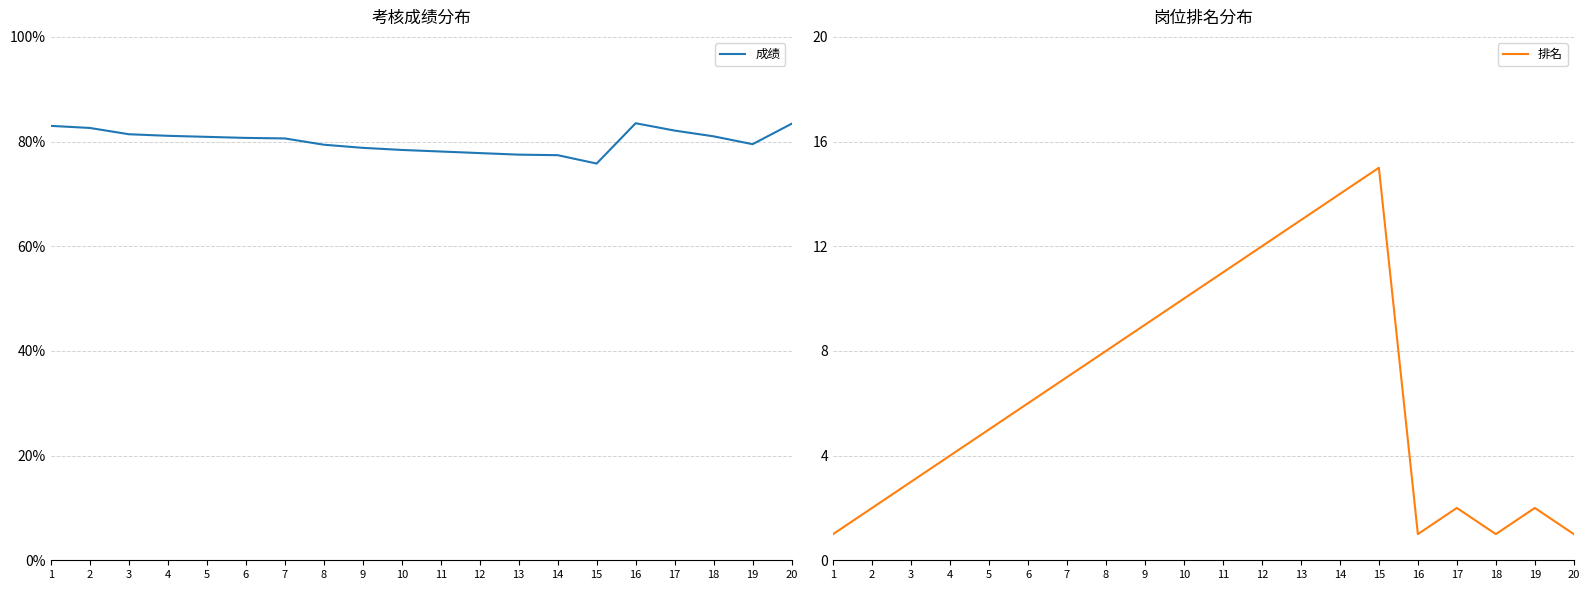

Reading right to left, what are all the values shown in this chart?

成绩: 83.4	79.5	81.0	82.1	83.5	75.8	77.4	77.5	77.8	78.1	78.4	78.8	79.4	80.6	80.7	80.9	81.1	81.4	82.6	83.0
排名: 1.0	2.0	1.0	2.0	1.0	15.0	14.0	13.0	12.0	11.0	10.0	9.0	8.0	7.0	6.0	5.0	4.0	3.0	2.0	1.0